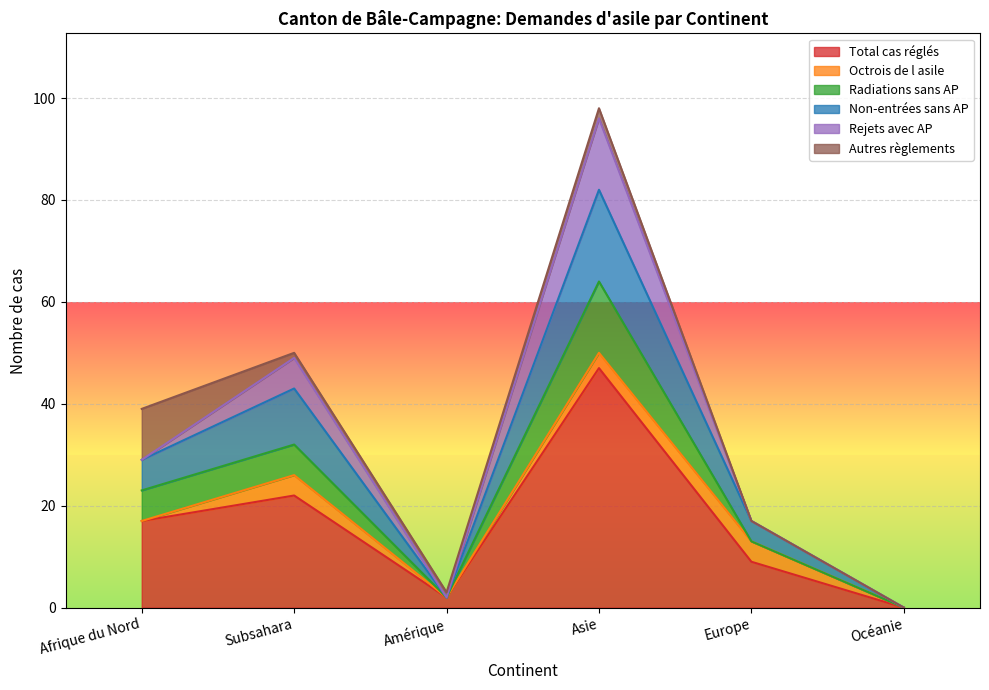

How many data points in Non-entrées sans AP are above 29?

2